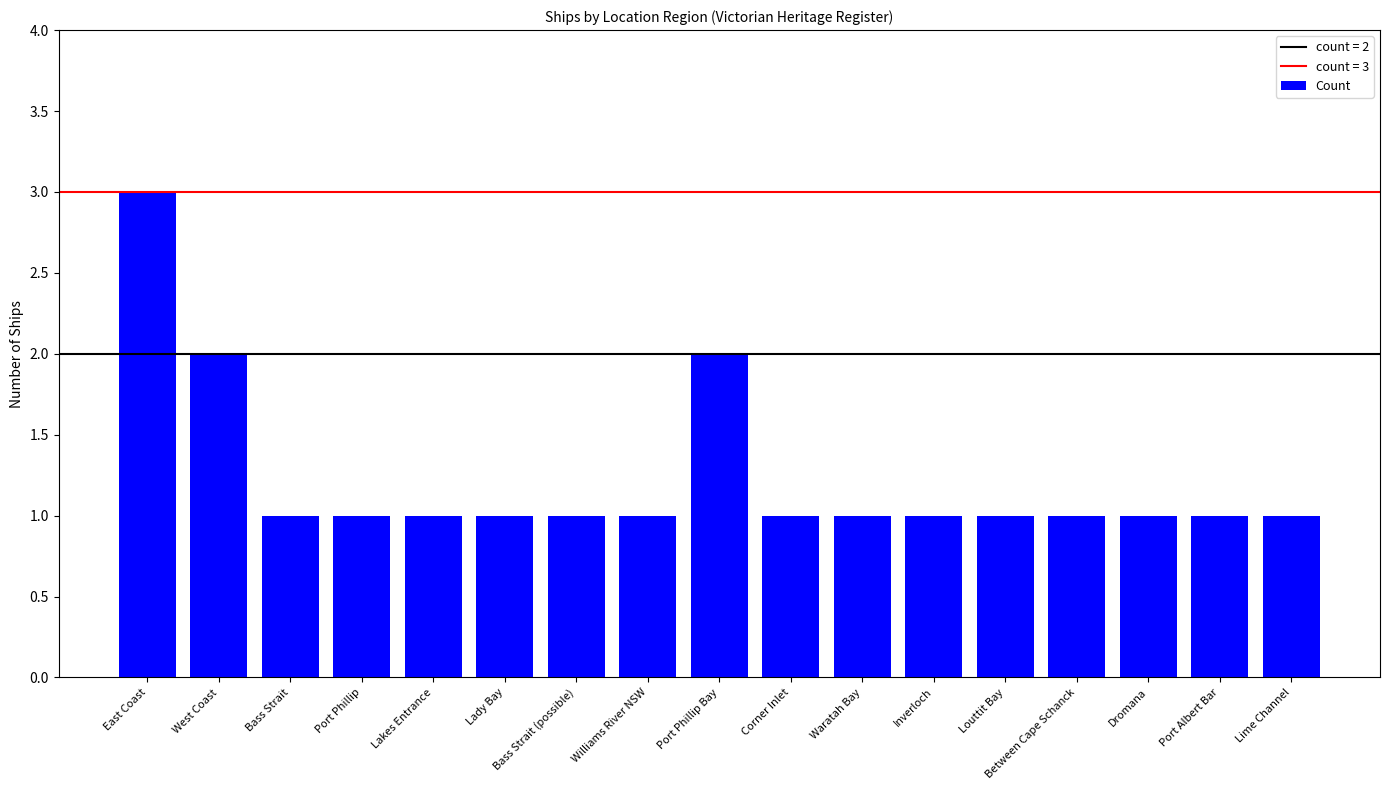

Is it true that the value at Port Phillip Bay is 1?

False